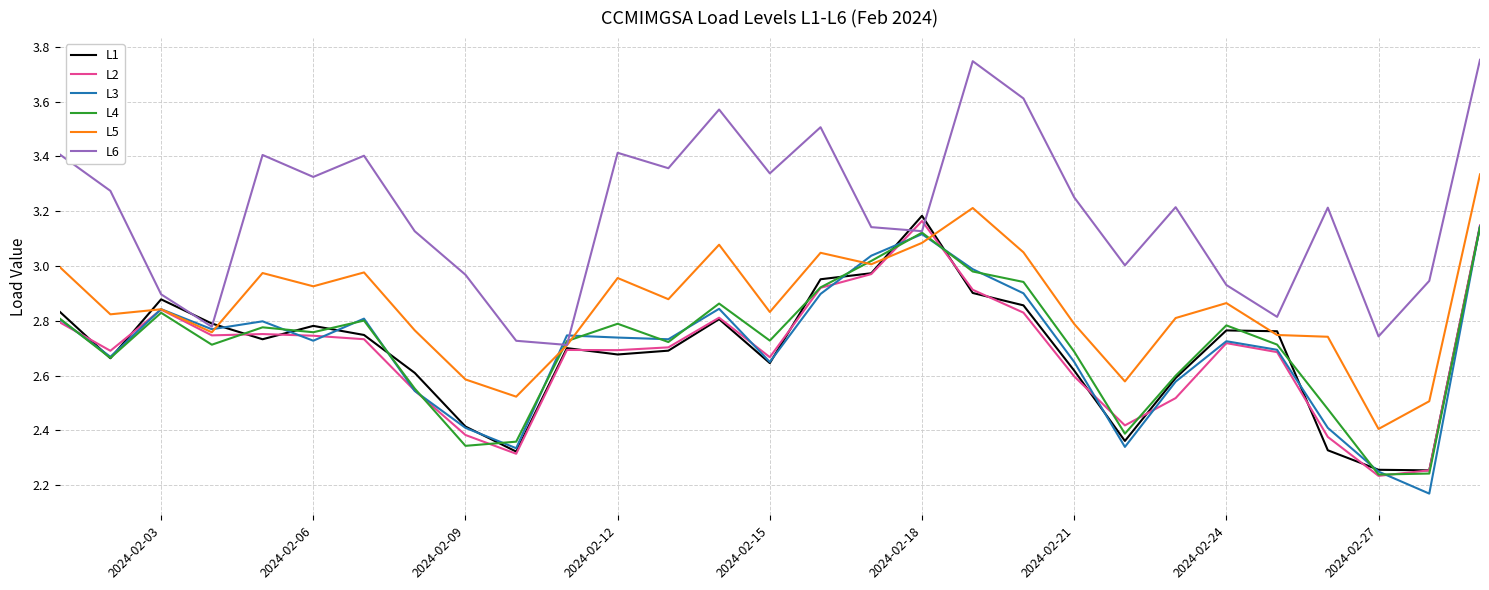

Which series has the largest total across all categories?

L6